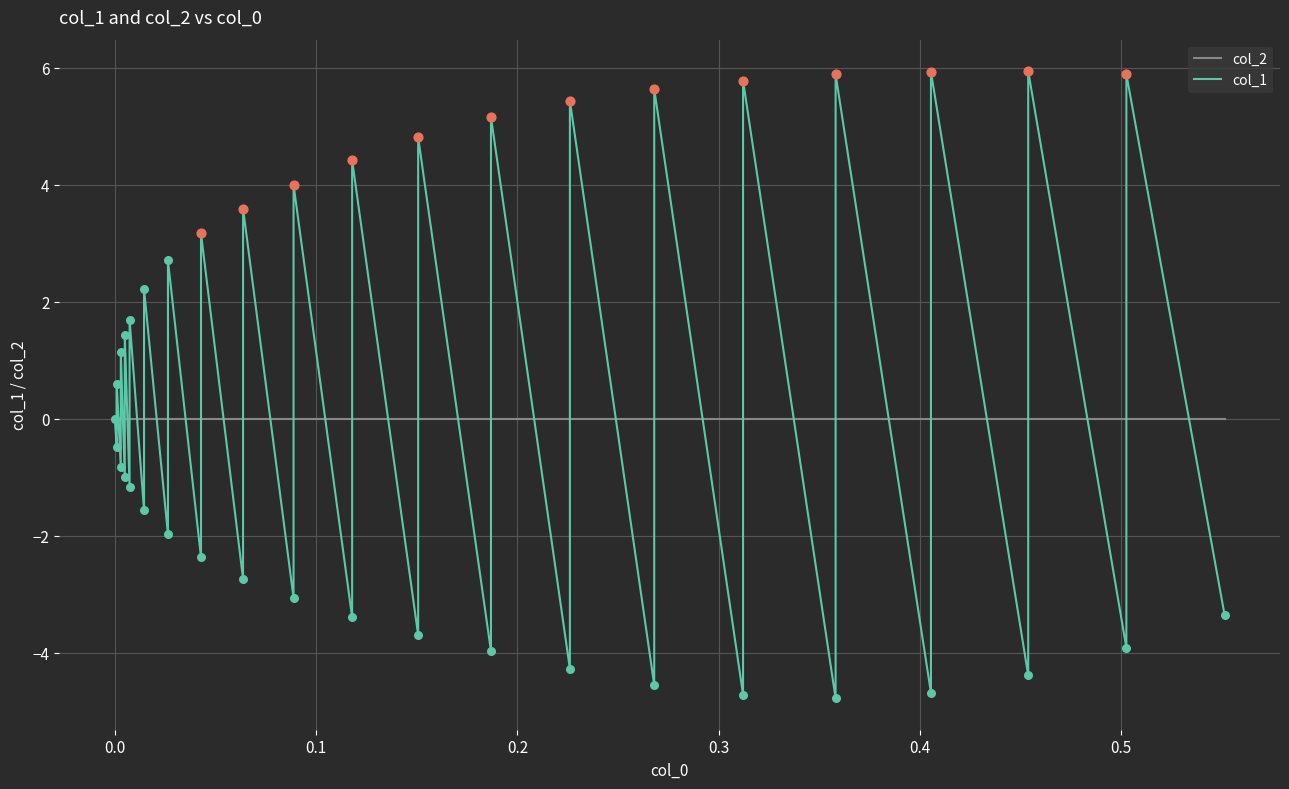

Which series has the widest spread of Y values?

col_1